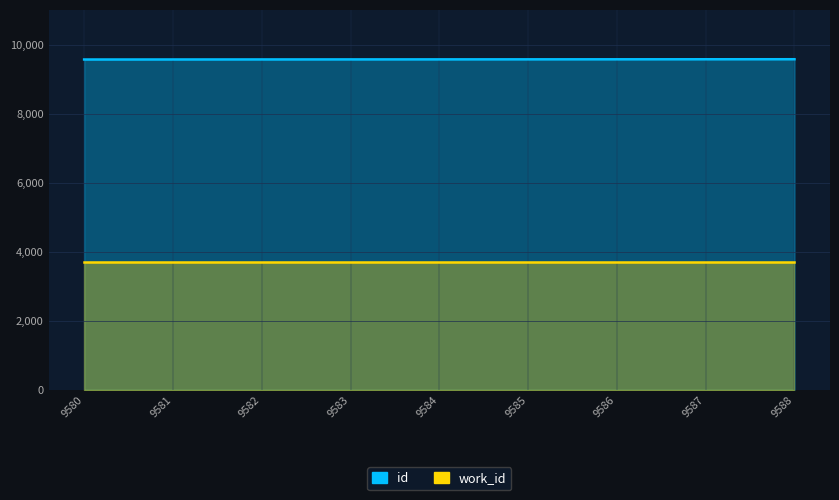

What is the sum of the values at 9587 and 9582?

19169